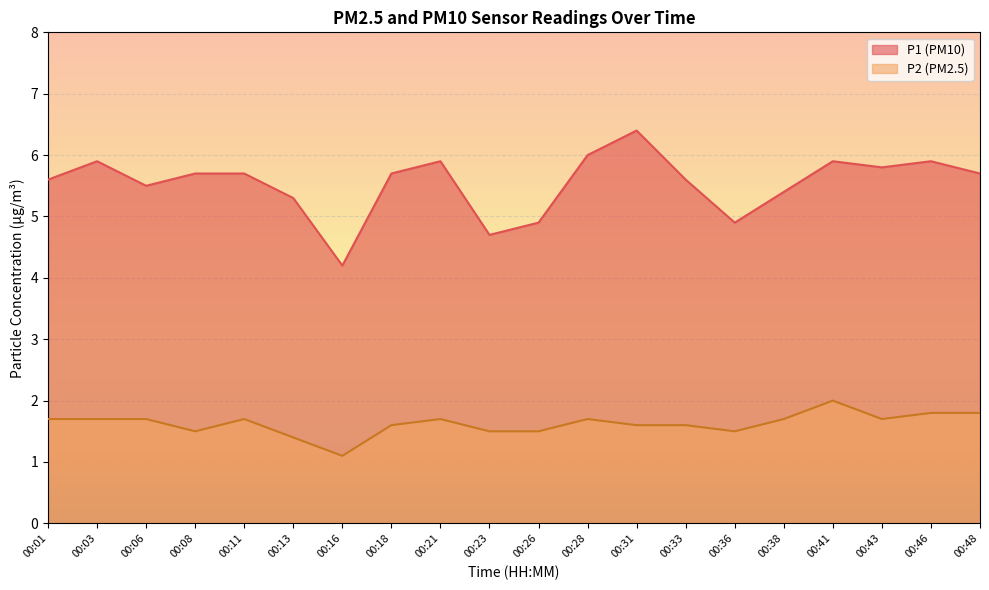

What is the maximum value shown in the chart?

6.4